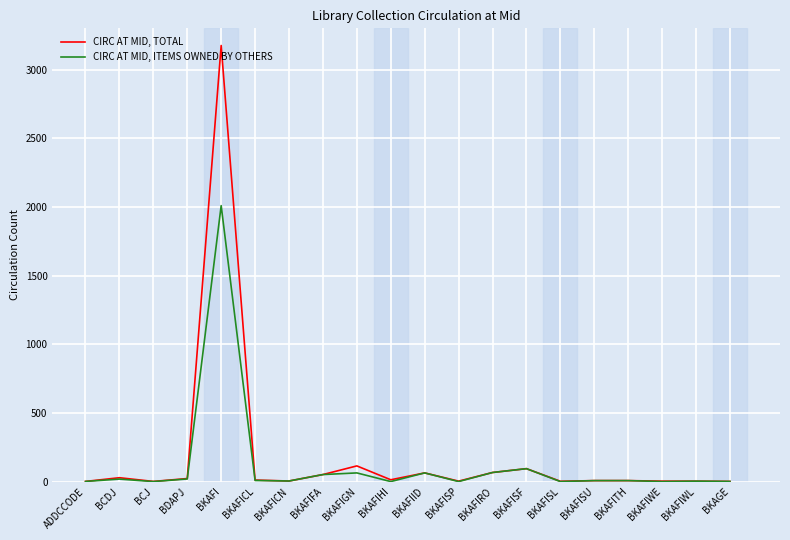

True or false: CIRC AT MID, TOTAL has a value of 51 at BKAFIFA.

True